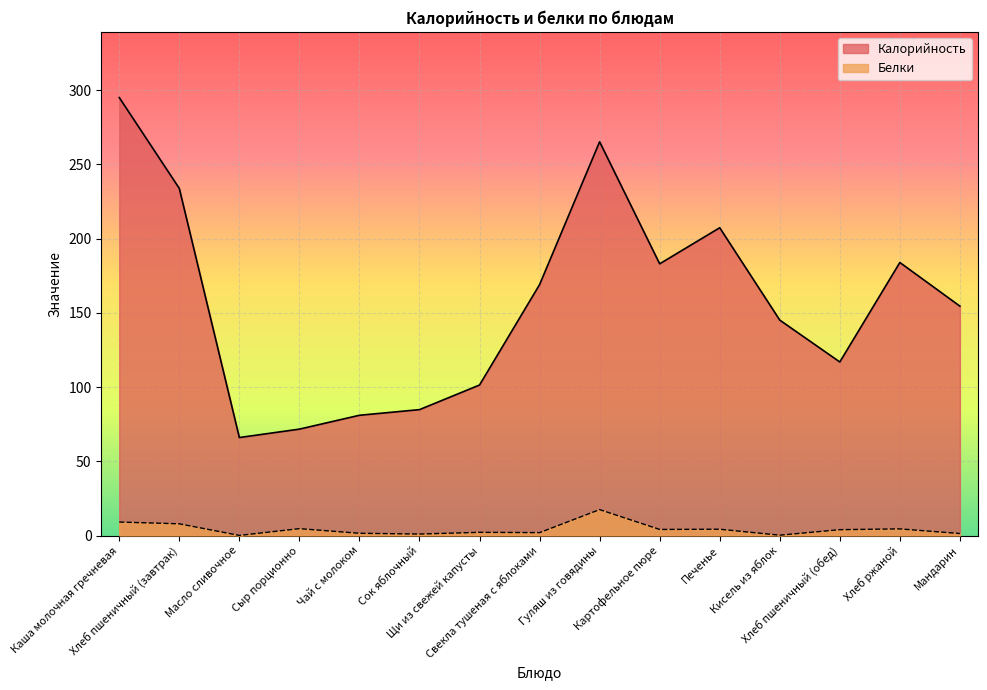

True or false: Калорийность has a value of 292.6 at Хлеб ржаной.

False